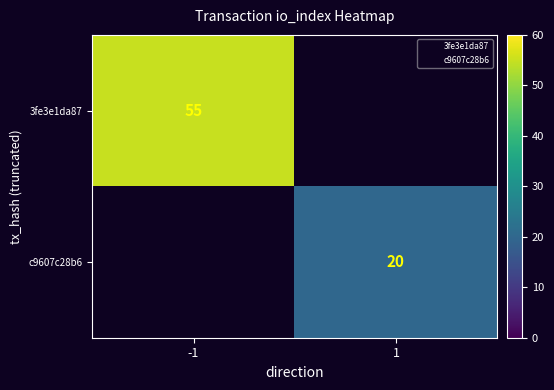

Rank the series by their maximum value, from highest to lowest.

3fe3e1da87, c9607c28b6